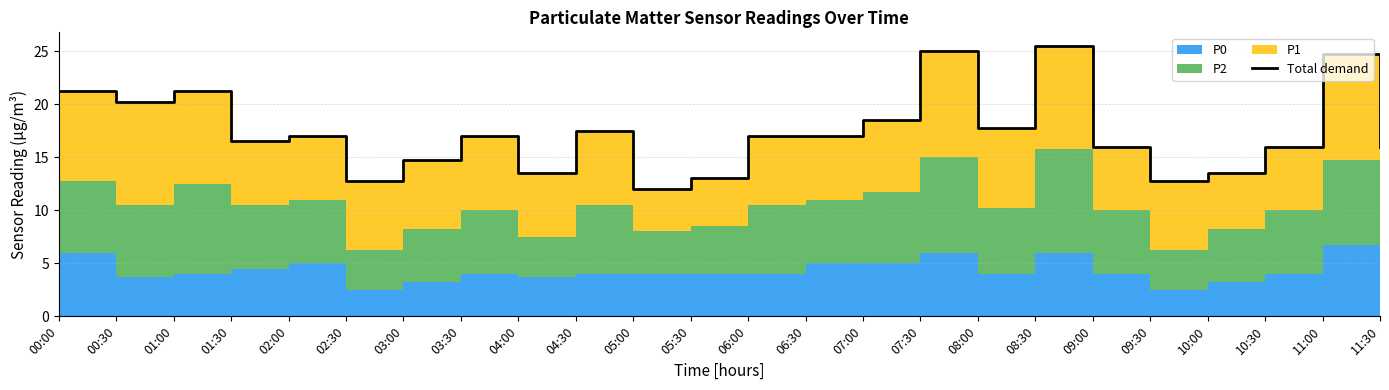

What is the greatest value displayed?

25.5